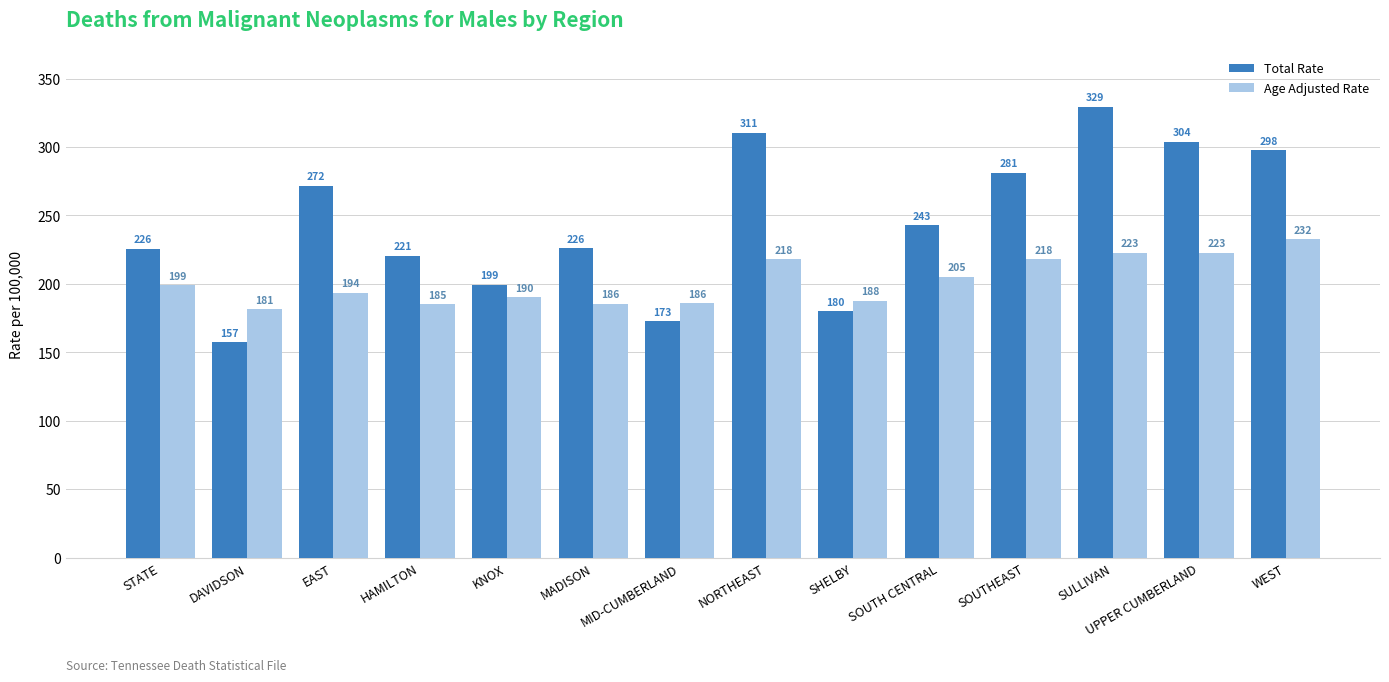

What is the value of the Total Rate bar at the 12th from the left?

329.4